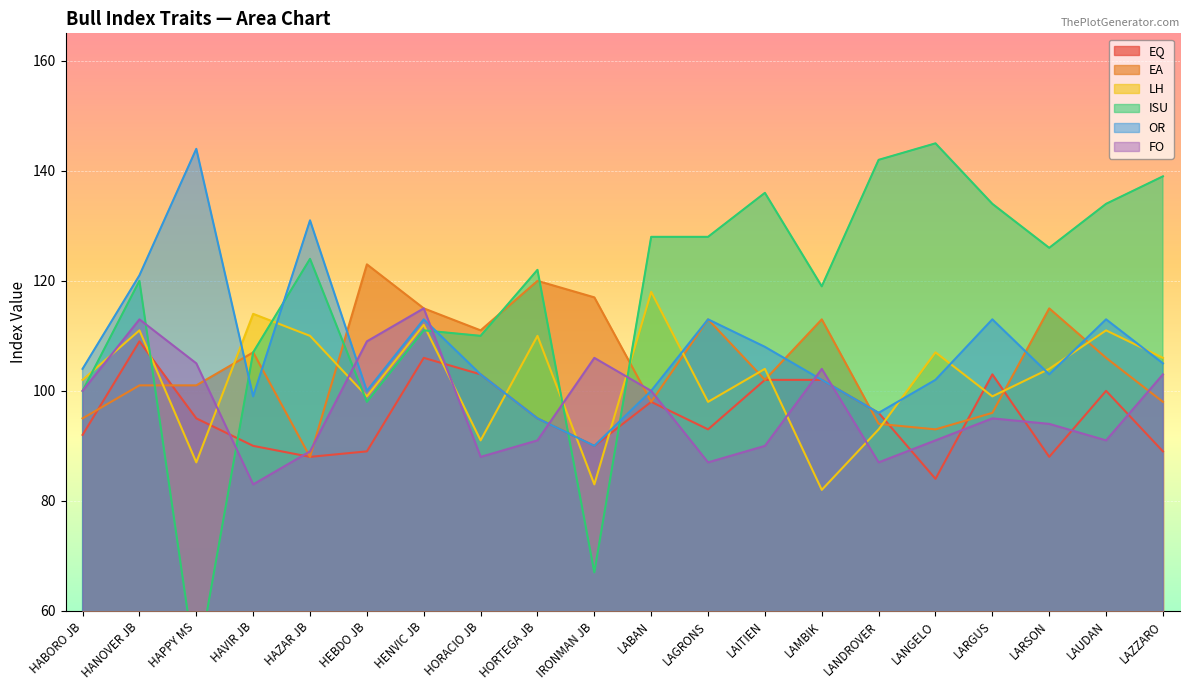

What are all the series names shown in the legend?

EQ, EA, LH, ISU, OR, FO